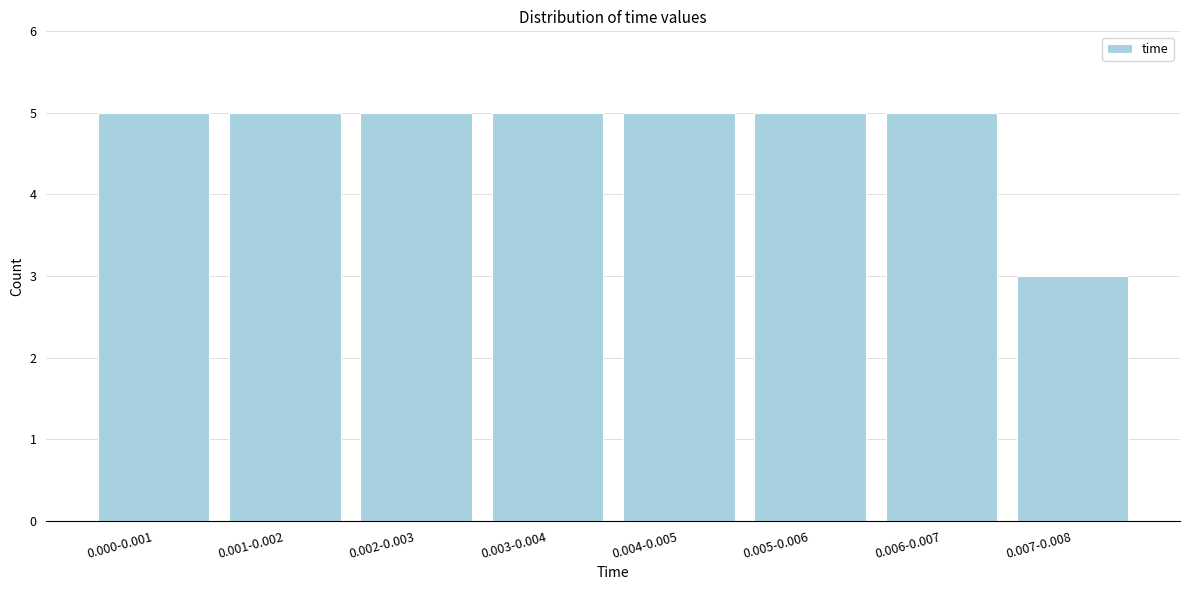

Reading left to right, extract all data points from this chart.

5	5	5	5	5	5	5	3